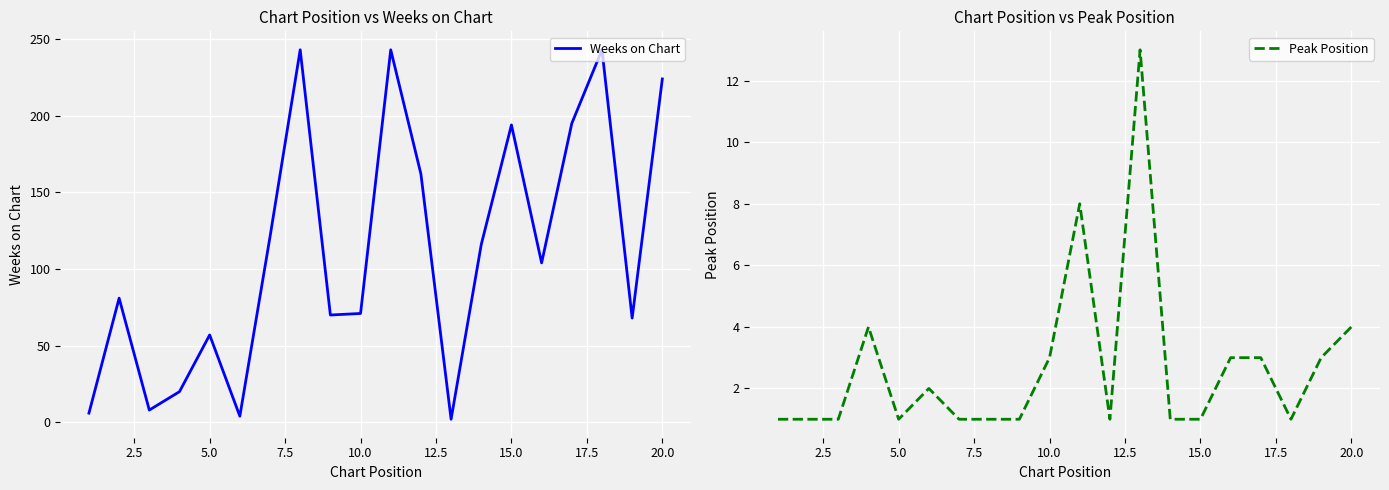

The value of Weeks on Chart at 5.0 is 87. True or false?

False